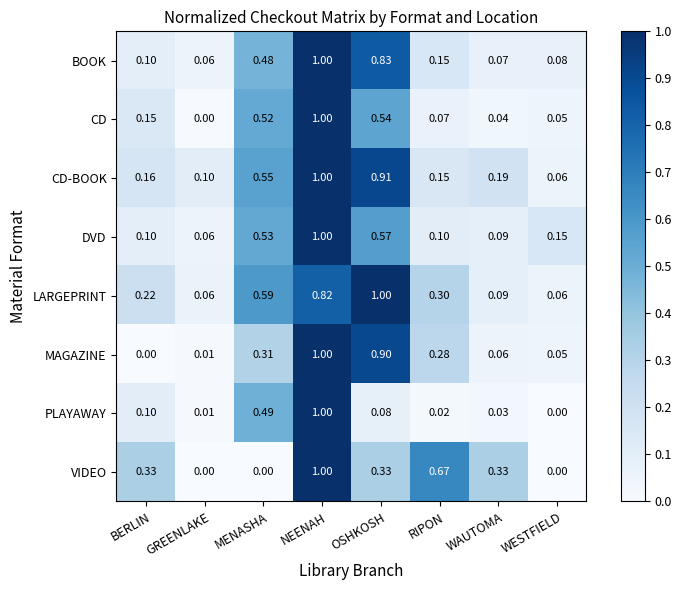

Which series has the largest total across all categories?

LARGEPRINT